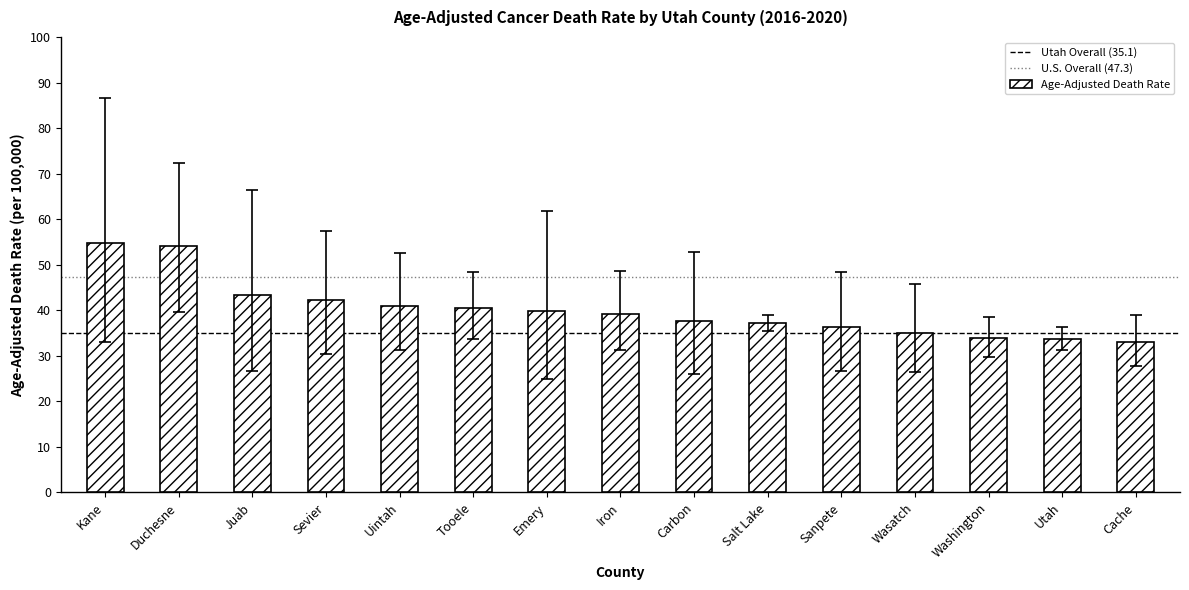

What is the approximate value at Sanpete?

36.3